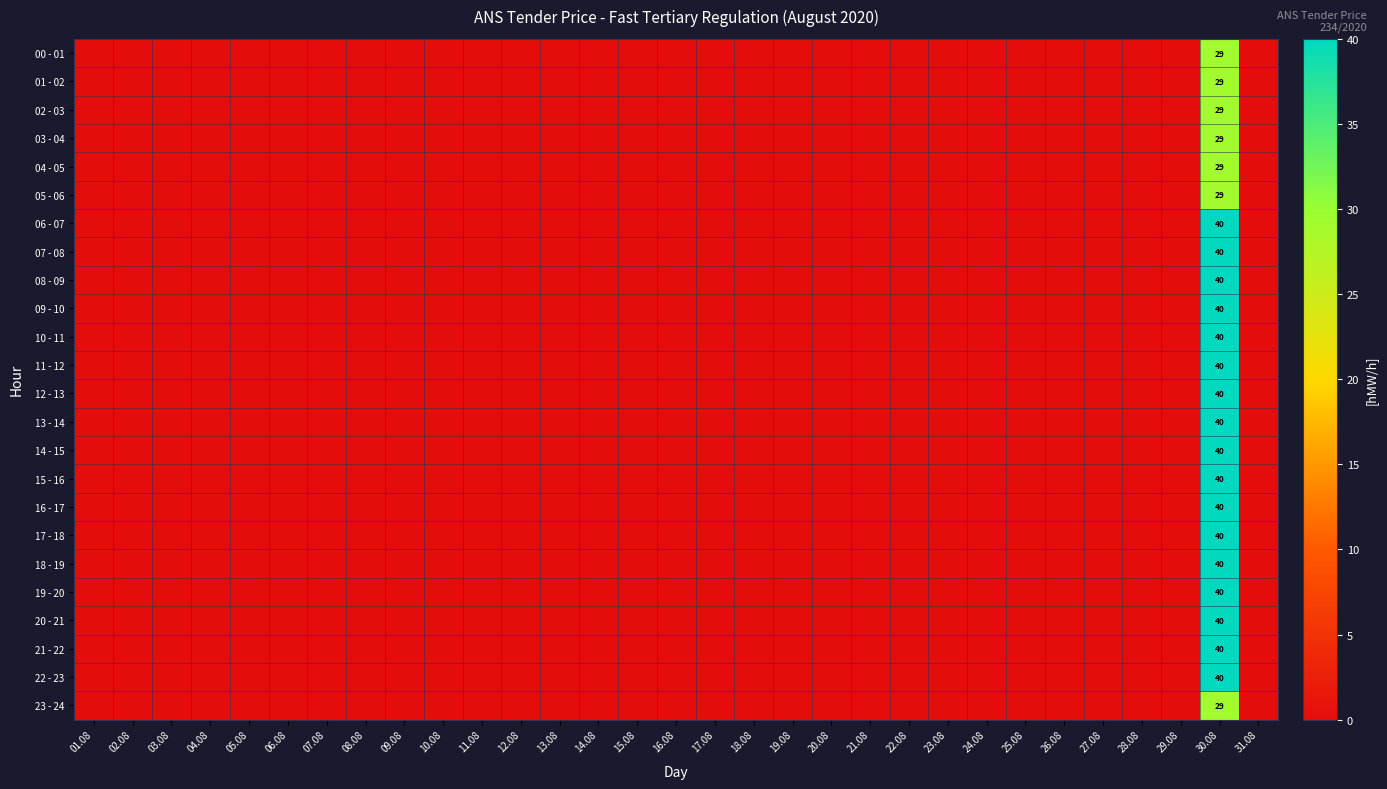

Is it true that 05 - 06 equals 0 at 12.08?

True